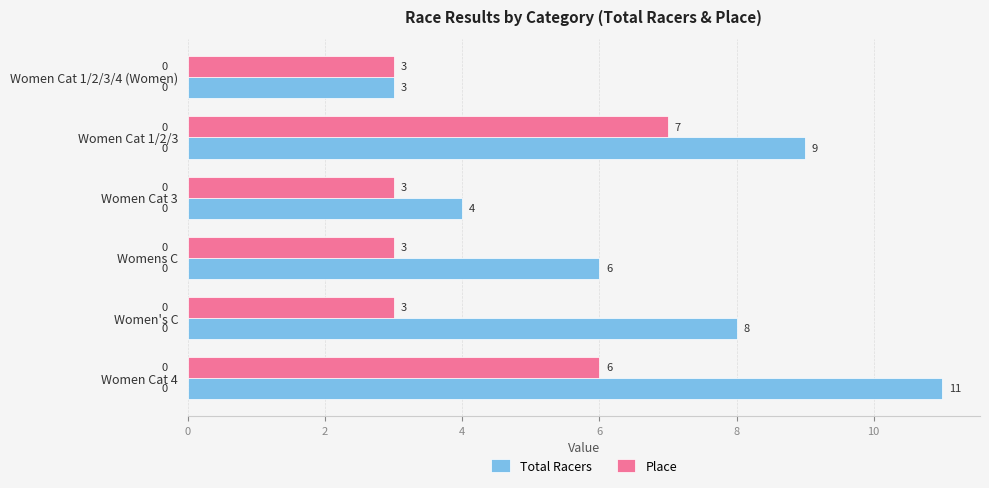

What is the difference between the second highest and minimum values in the Total Racers series?

6